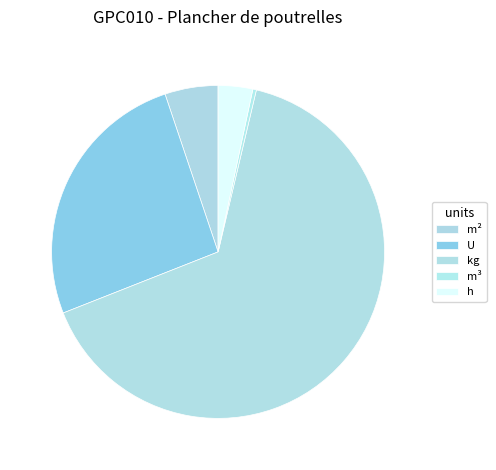

How many segments does this pie chart have?

5